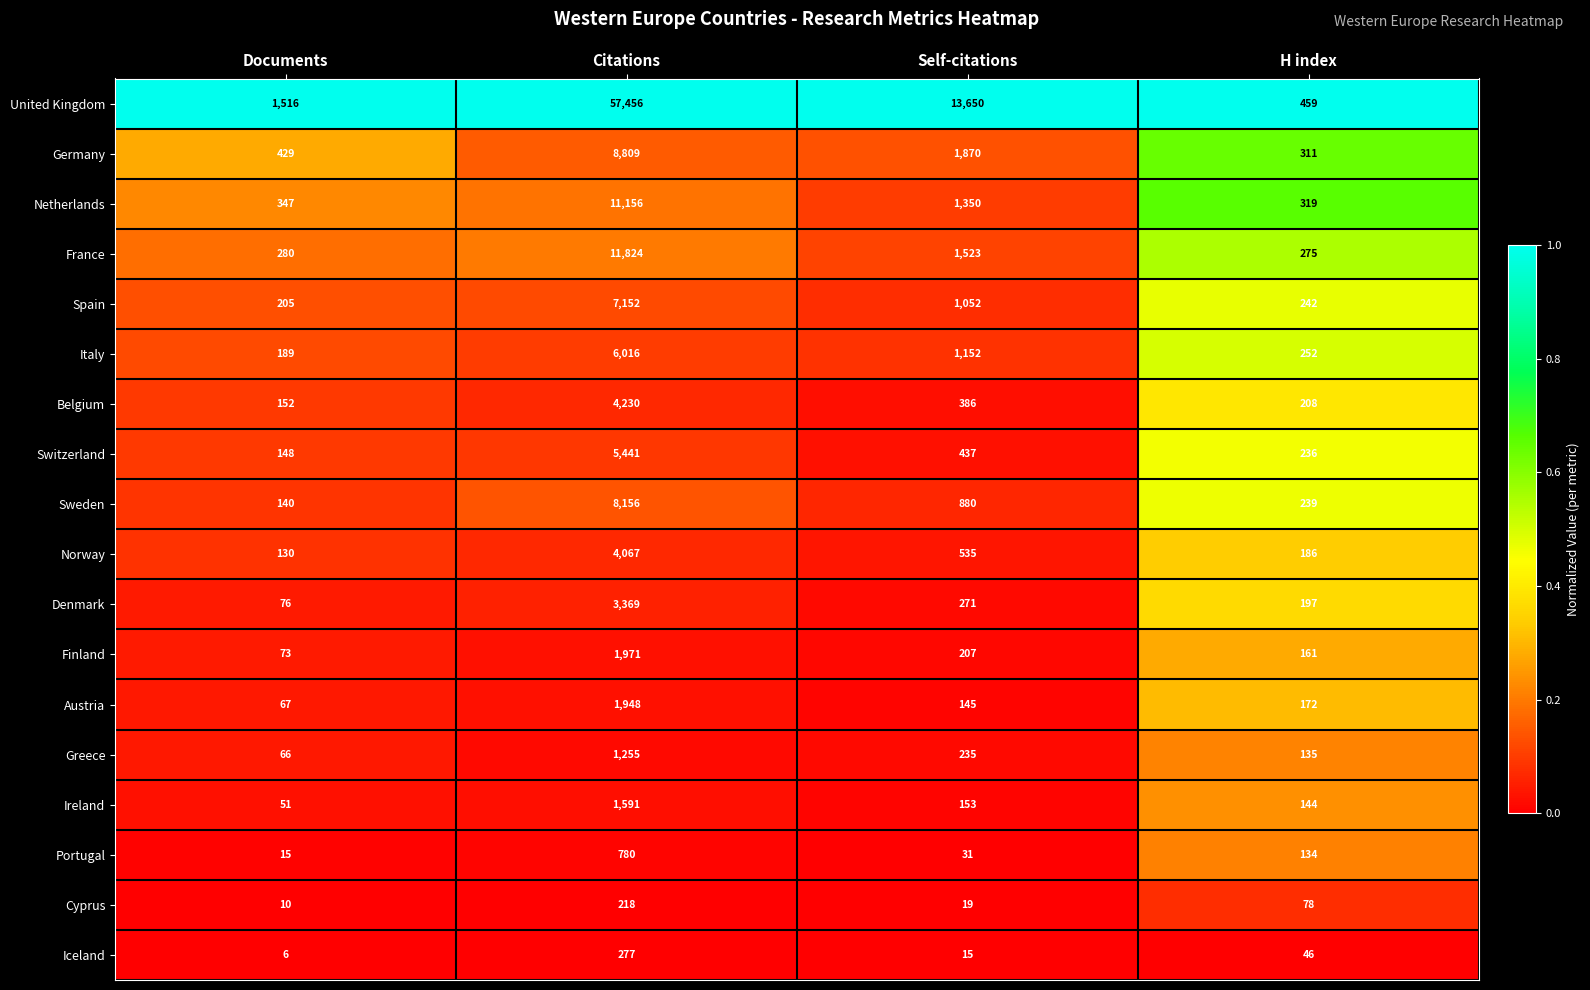

What is the difference between the maximum and minimum values in the Italy series?

5827